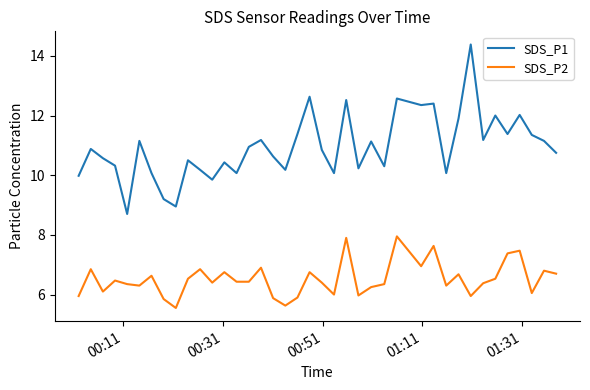

True or false: SDS_P1 and SDS_P2 intersect in this chart.

False